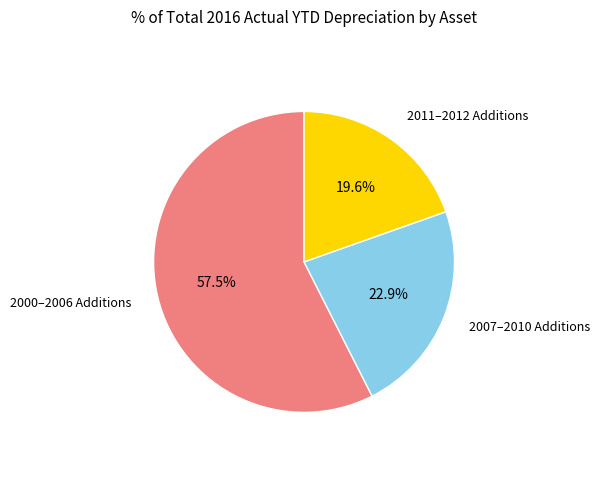

Does 2011–2012 Additions account for over 50% of the chart?

No